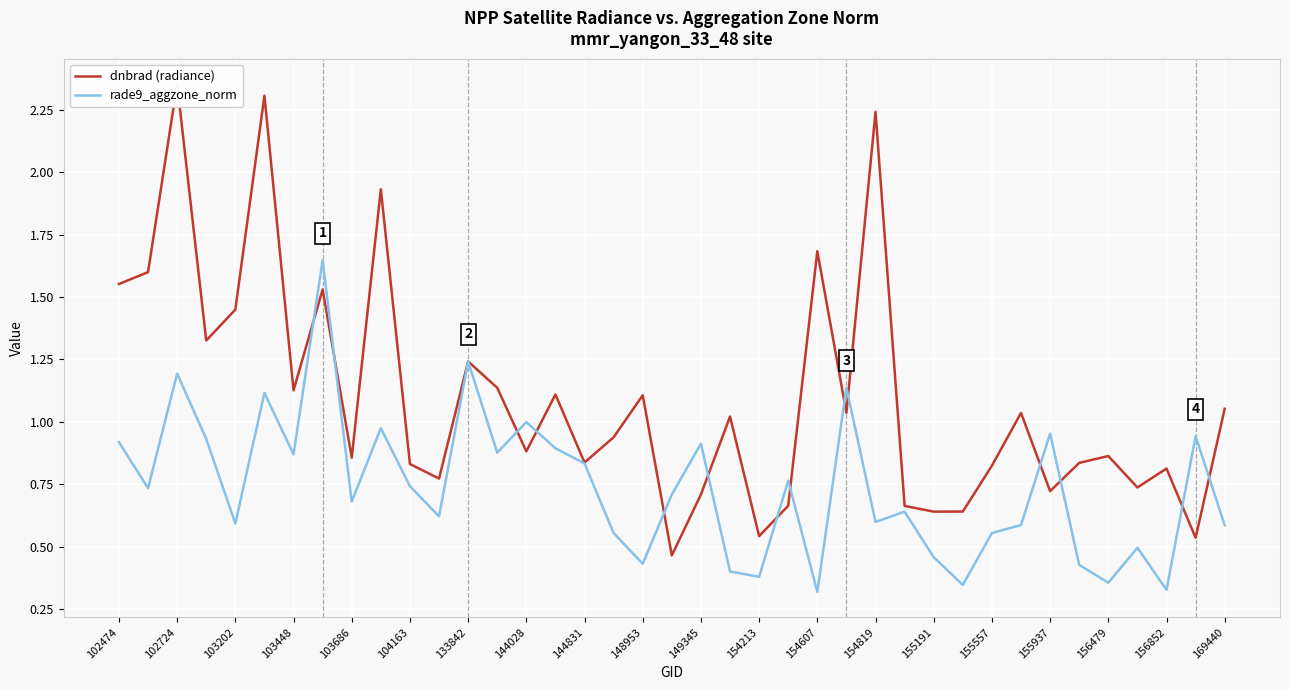

At 103448, list the series in order from largest to smallest.

dnbrad (radiance), rade9_aggzone_norm